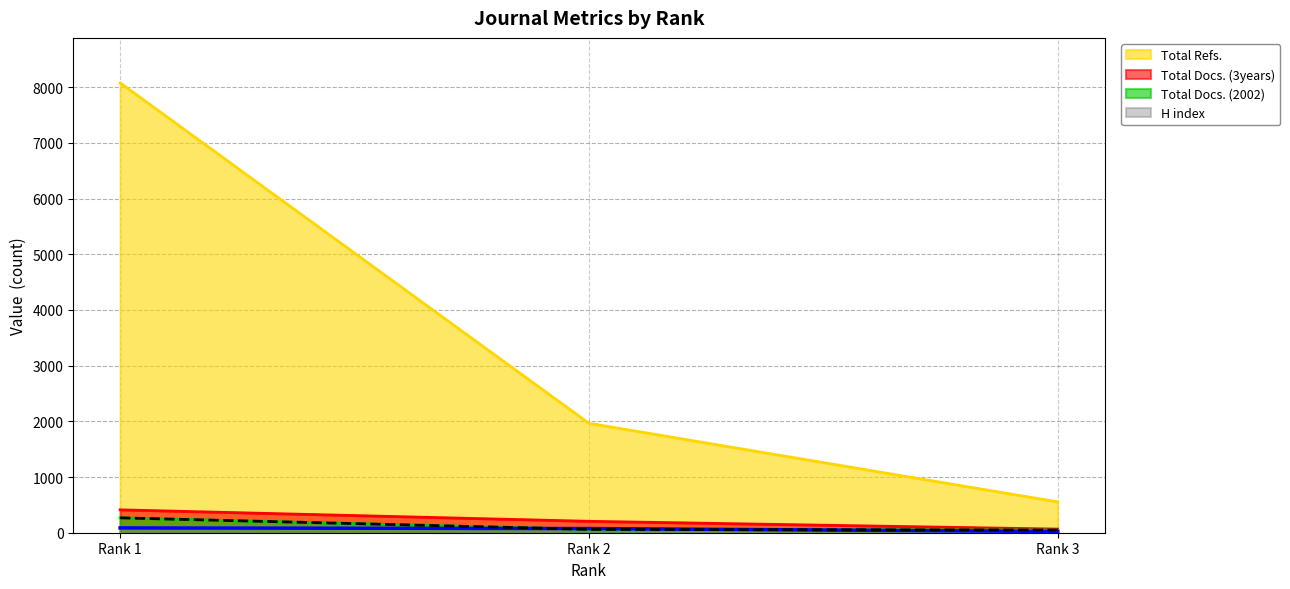

Reading right to left, extract all data points from this chart.

H index: Rank 3=22	Rank 2=75	Rank 1=86
Total Docs. (2002): Rank 3=47	Rank 2=60	Rank 1=267
Total Docs. (3years): Rank 3=65	Rank 2=205	Rank 1=411
Total Refs.: Rank 3=554	Rank 2=1965	Rank 1=8076